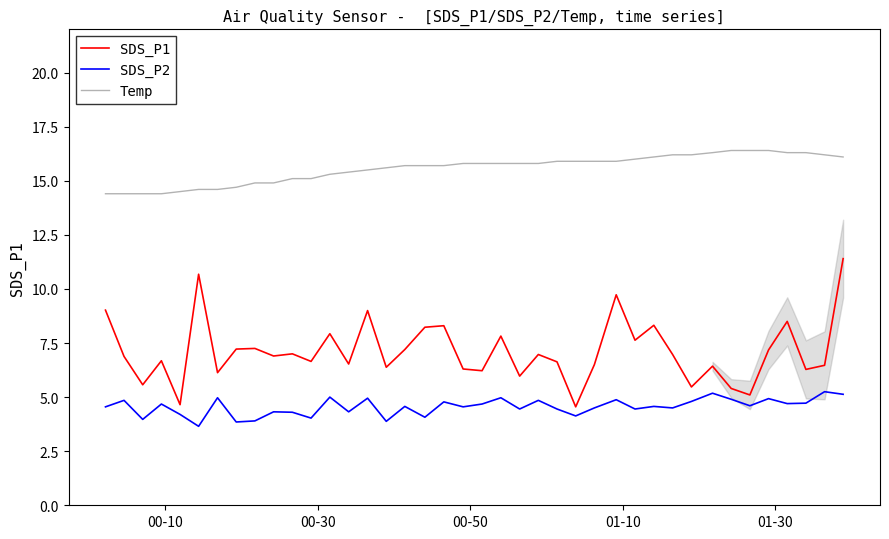

True or false: Temp and SDS_P1 cross at least once.

False